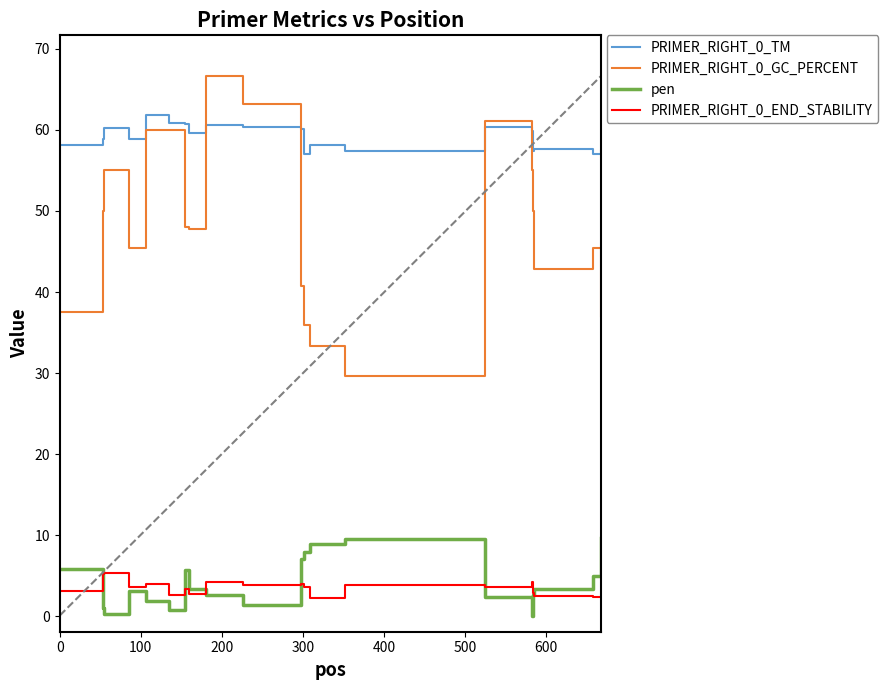

What is the difference between the maximum and minimum values in the PRIMER_RIGHT_0_END_STABILITY series?

3.0